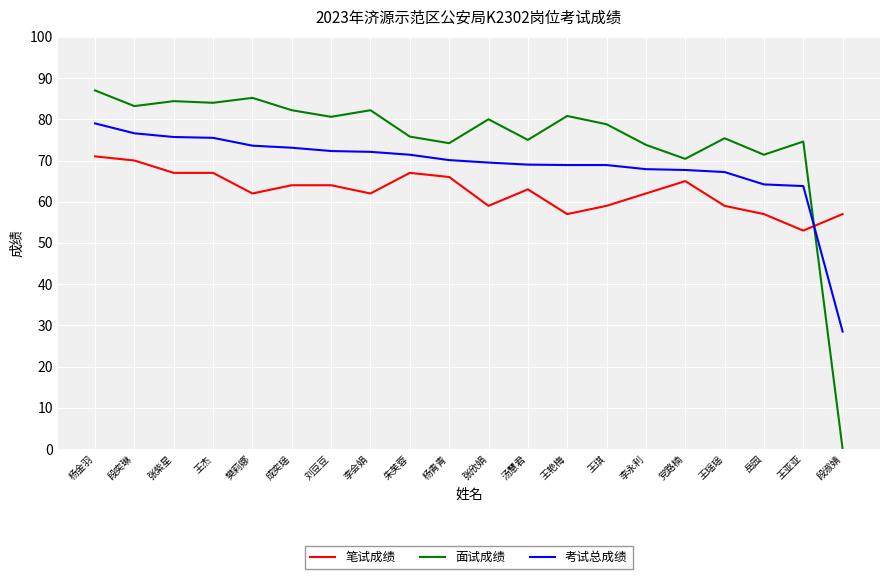

Where do 笔试成绩 and 考试总成绩 first cross each other?

王亚亚 and 段淑婧